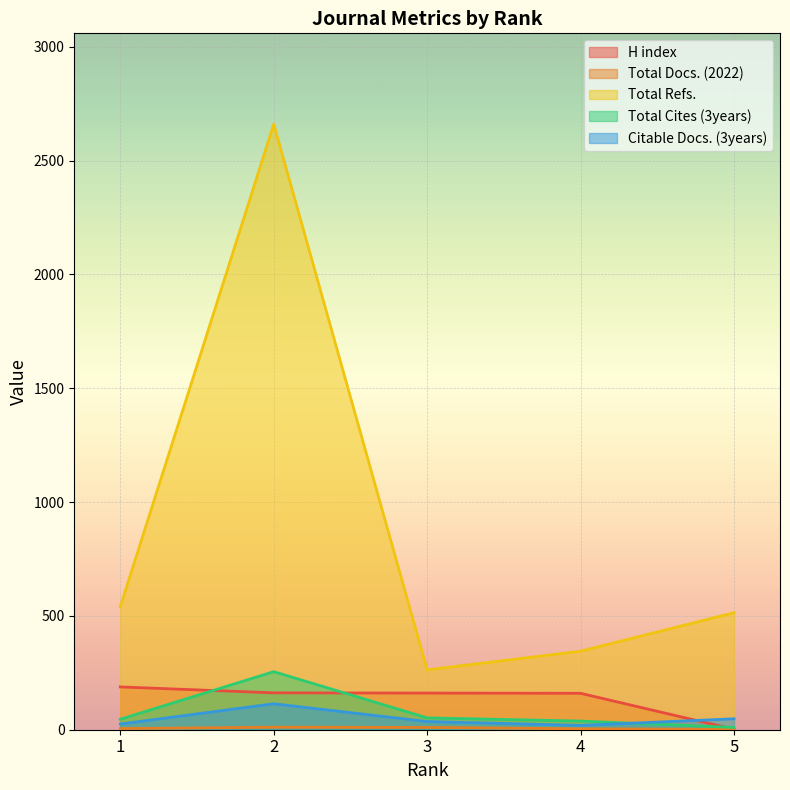

True or false: Total Docs. (2022) has more than 2 points higher than both neighbors.

False